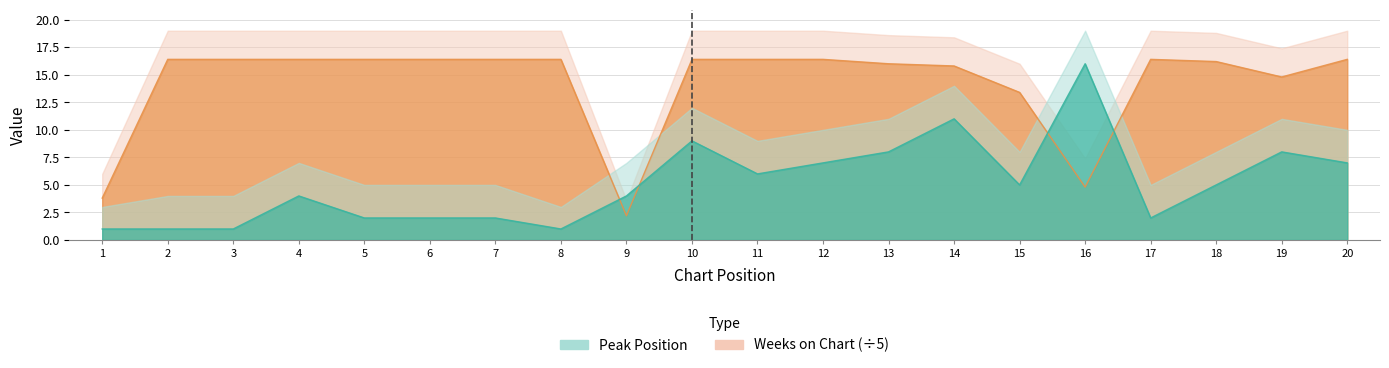

Does the chart display data point markers on the line(s)?

No